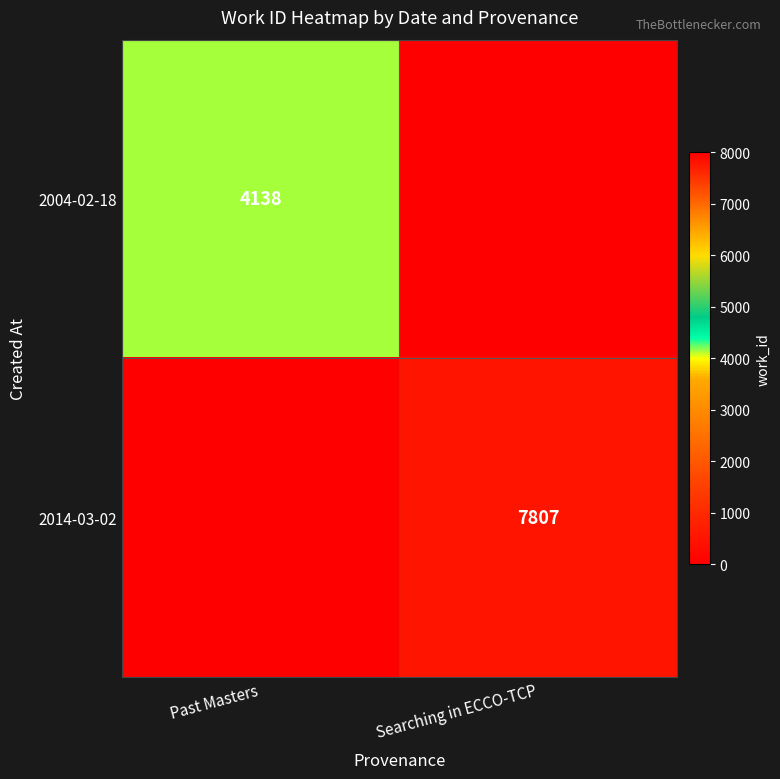

Is the value of 2014-03-02 at Searching in ECCO-TCP greater than the value of 2004-02-18 at Past Masters?

Yes